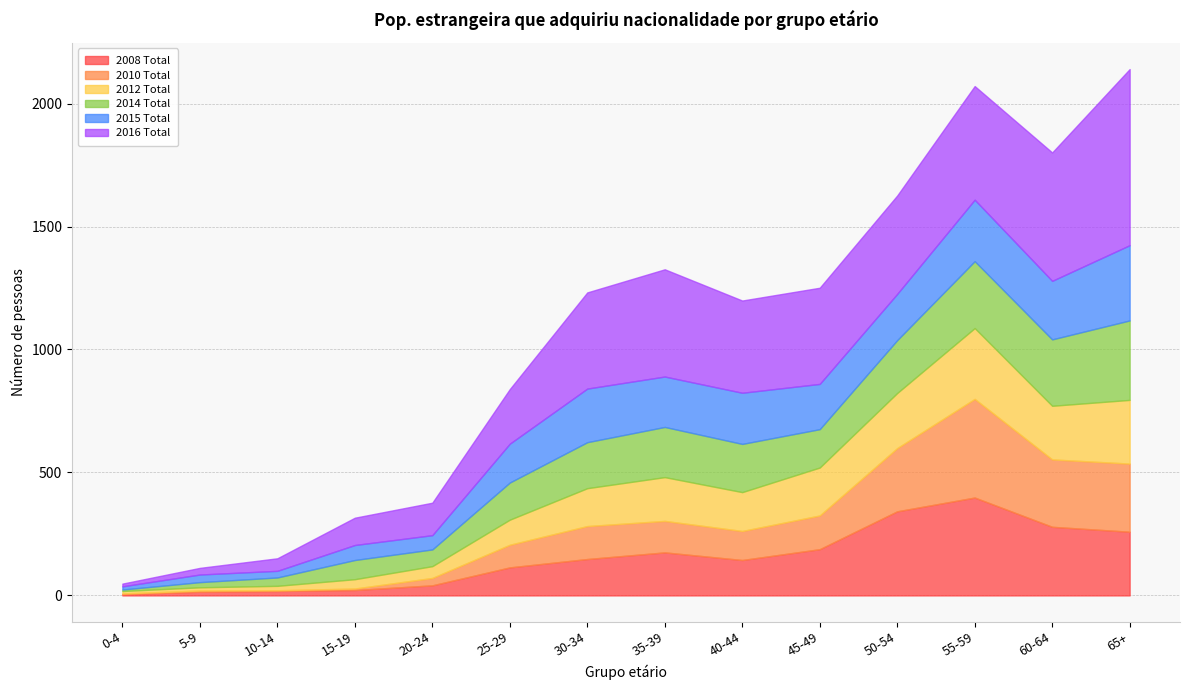

Reading left to right, list all the values displayed in this chart.

2008 Total: 5	15	18	22	41	114	148	175	144	188	342	398	279	259
2010 Total: 3	5	3	6	30	92	134	128	118	137	257	401	274	277
2012 Total: 10	13	18	38	48	102	154	178	158	195	224	288	218	259
2014 Total: 6	21	34	78	68	151	187	204	196	156	215	272	270	323
2015 Total: 13	31	27	61	58	158	218	205	208	184	188	250	238	306
2016 Total: 11	27	51	111	132	222	391	436	375	391	400	462	522	716